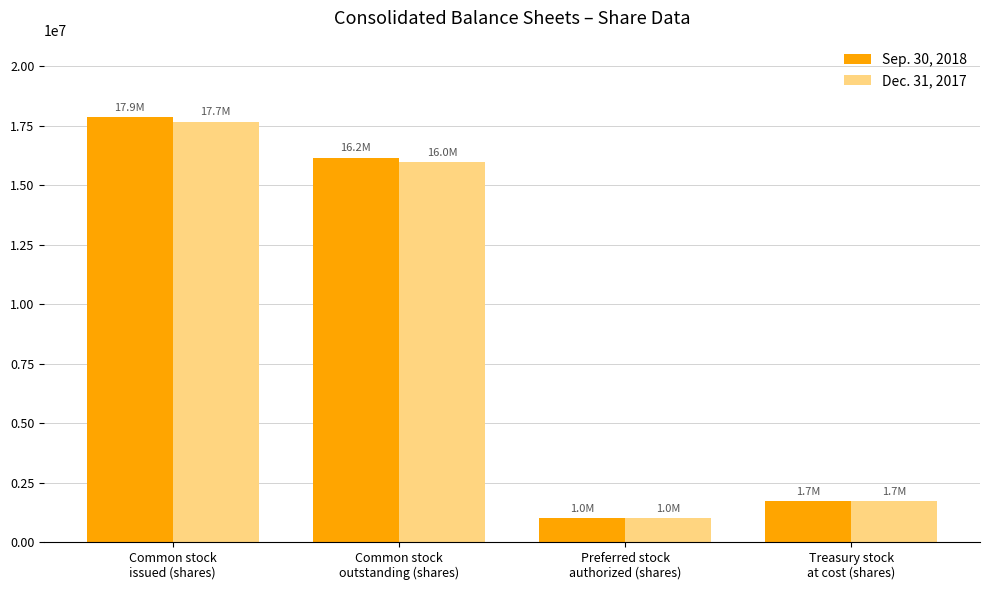

What position from the right is Treasury stock
at cost (shares)?

1